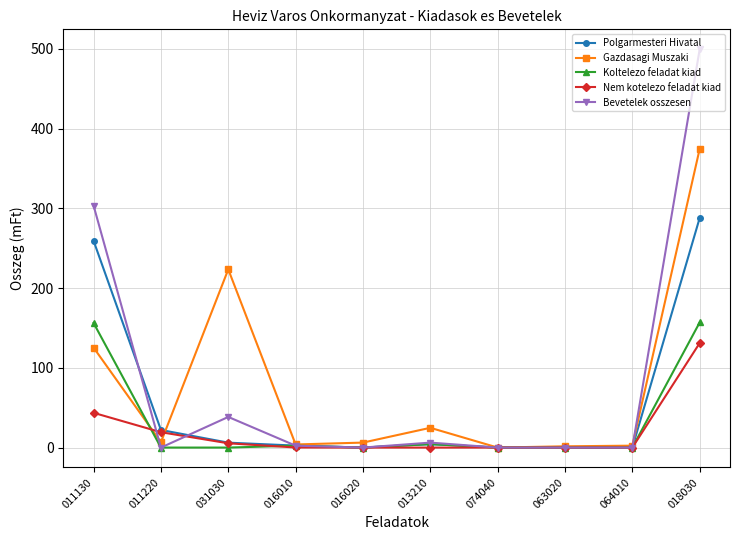

What is the average value of the Koltelezо feladat kiad series?

32.0